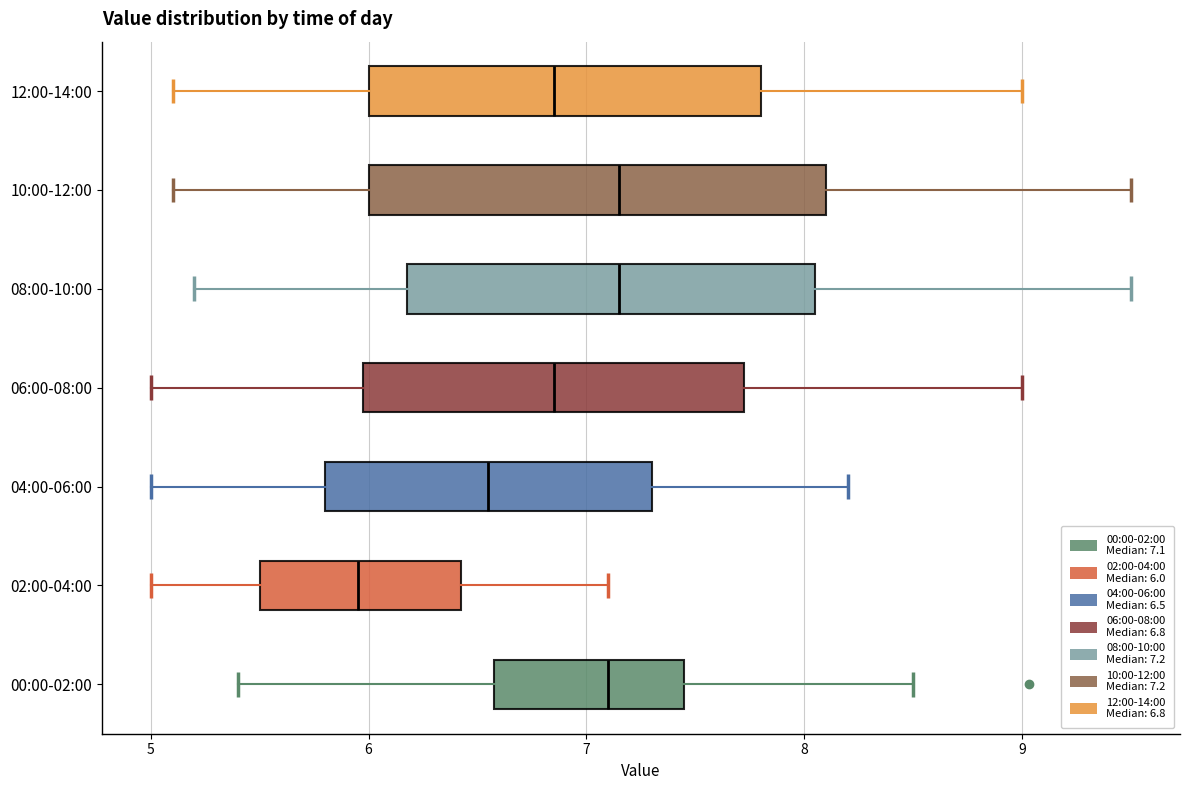

Reading bottom to top, transcribe this box plot: for each box, give where its median line is, the range the box spans, and where its two whiskers end, as read against the x-axis. The values are not printed on the chart, so give them approximately, as read against the axis.

00:00-02:00: median 7.1, box 6.6 to 7.4, whiskers 5.4 to 8.5
02:00-04:00: median 6.0, box 5.5 to 6.4, whiskers 5.0 to 7.1
04:00-06:00: median 6.6, box 5.8 to 7.3, whiskers 5.0 to 8.2
06:00-08:00: median 6.9, box 6.0 to 7.7, whiskers 5.0 to 9.0
08:00-10:00: median 7.2, box 6.2 to 8.1, whiskers 5.2 to 9.5
10:00-12:00: median 7.2, box 6.0 to 8.1, whiskers 5.1 to 9.5
12:00-14:00: median 6.9, box 6.0 to 7.8, whiskers 5.1 to 9.0